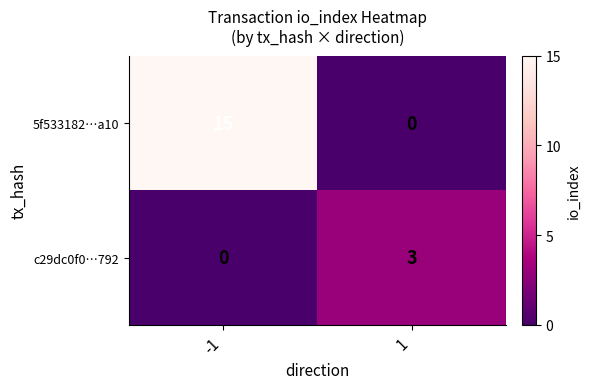

Rank the series by their maximum value, from lowest to highest.

c29dc0f0…792, 5f533182…a10